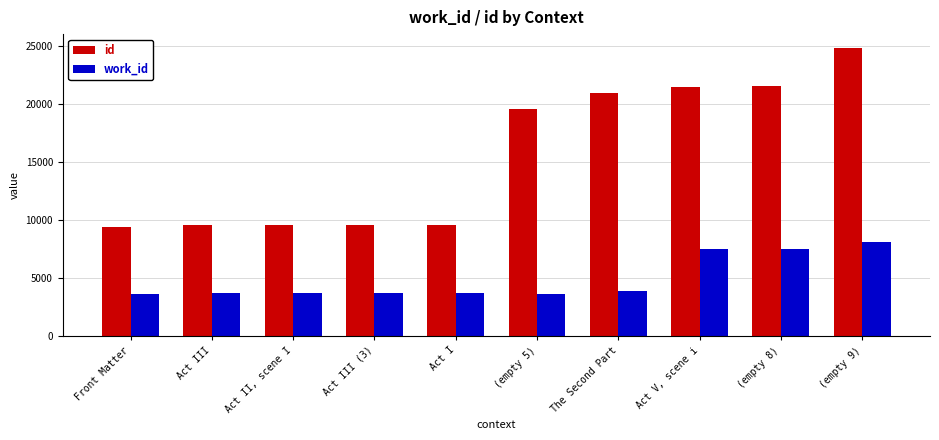

True or false: id has a value of 9433 at Front Matter.

True